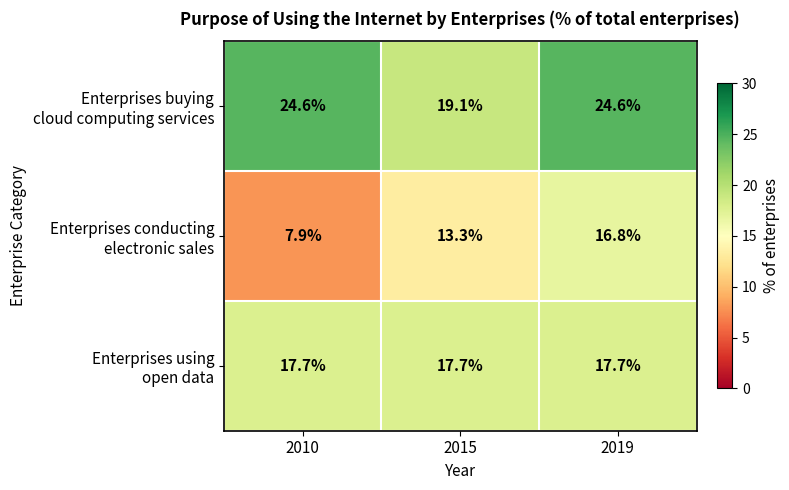

At how many categories does at least one series exceed 13?

3